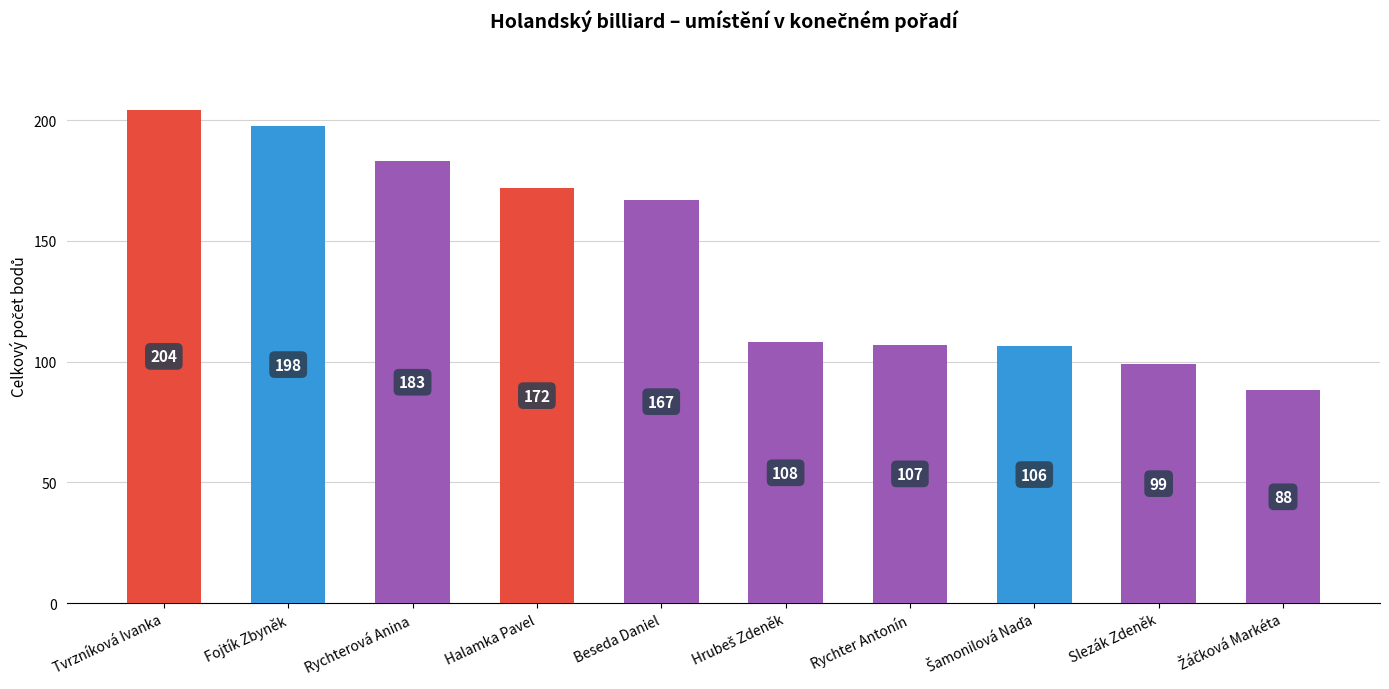

Read the value at Tvrzníková Ivanka.

204.4